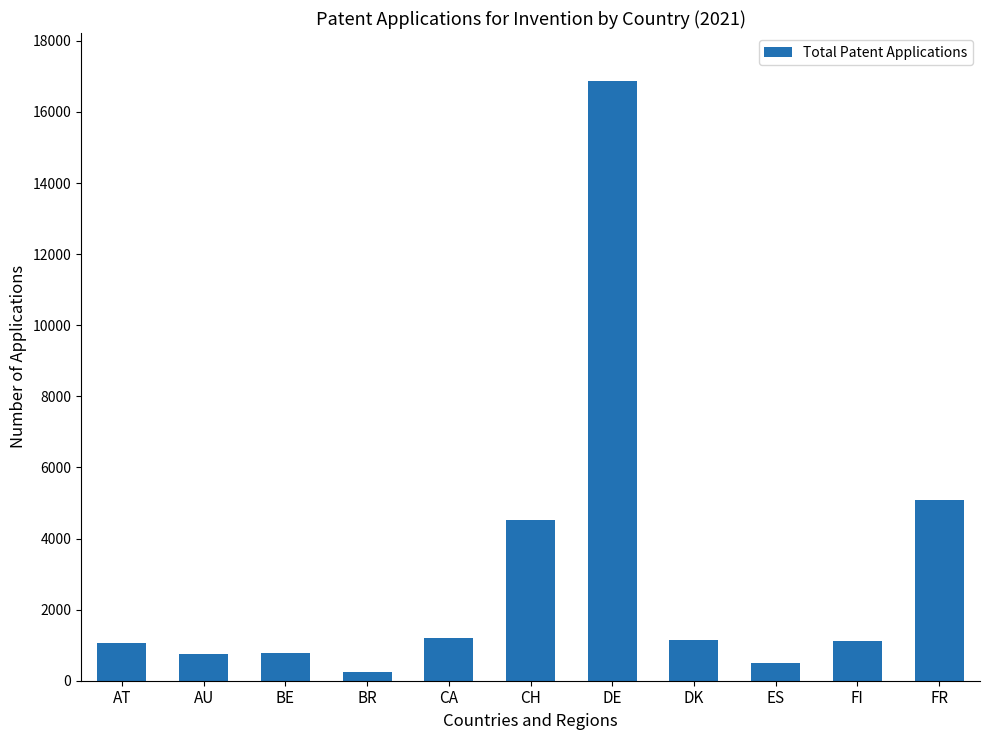

Read the value at CH.

4510